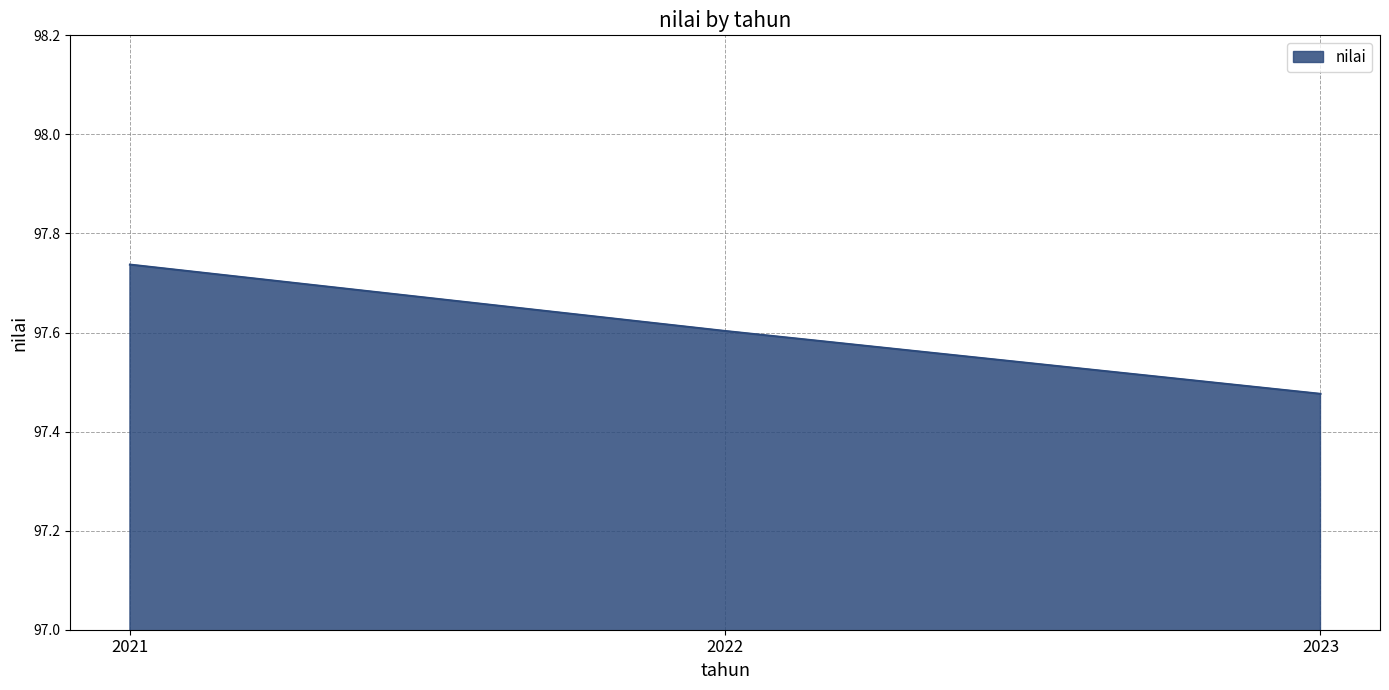

Which label corresponds to the largest value in the chart?

2021